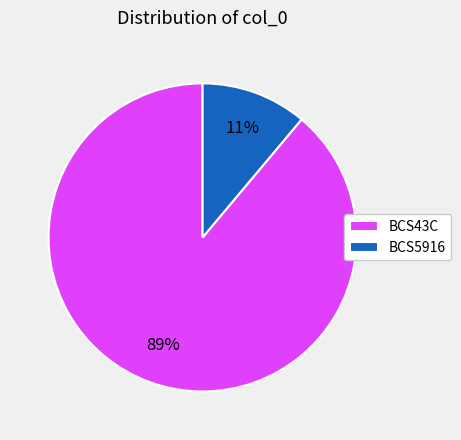

Combined, do BCS5916 and BCS43C account for over 50%?

Yes